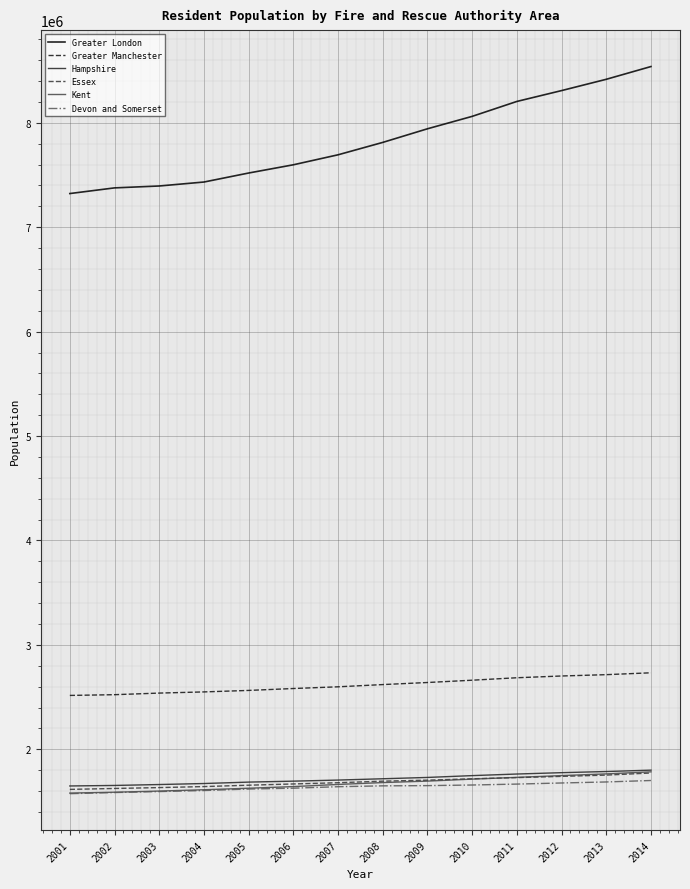

True or false: Greater London and Greater Manchester cross at least once.

False